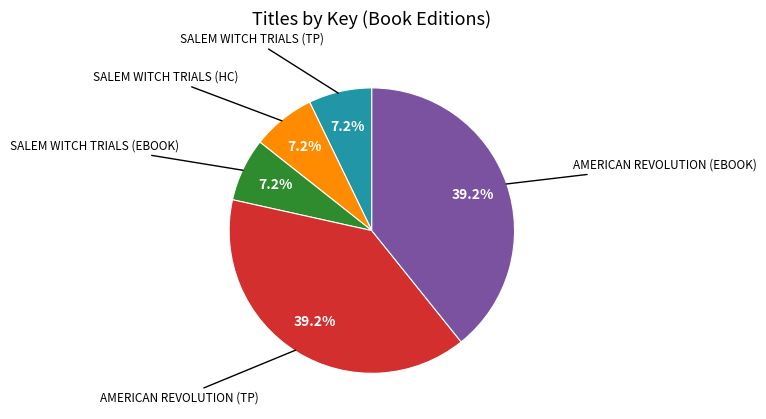

Is there any slice that represents more than half of the pie?

No